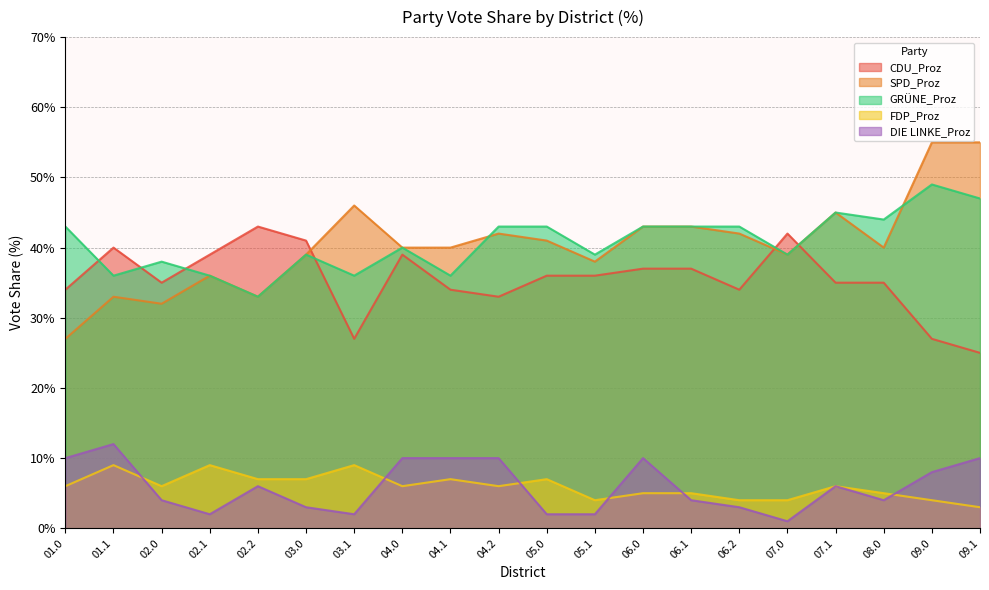

Is it true that CDU_Proz equals 75 at 07.0?

False